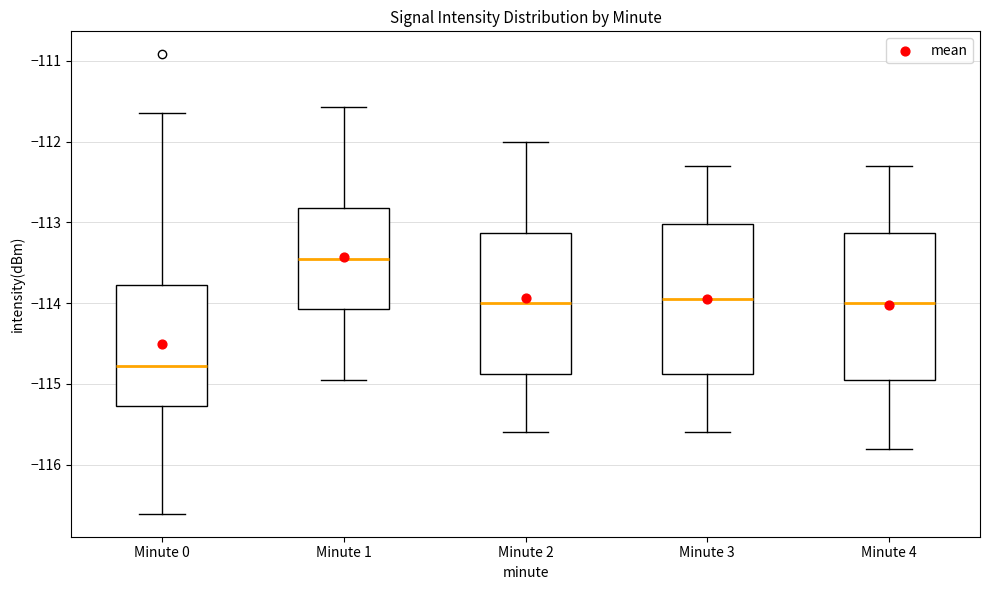

Reading left to right, read every box against the y-axis: the position of its median line, the range the box covers, and the ends of its whiskers. The values are not printed on the chart, so give them approximately, as read against the axis.

Minute 0: median -114.8, box -115.3 to -113.8, whiskers -116.6 to -111.6
Minute 1: median -113.5, box -114.1 to -112.8, whiskers -114.9 to -111.6
Minute 2: median -114.0, box -114.9 to -113.1, whiskers -115.6 to -112.0
Minute 3: median -113.9, box -114.9 to -113.0, whiskers -115.6 to -112.3
Minute 4: median -114.0, box -114.9 to -113.1, whiskers -115.8 to -112.3